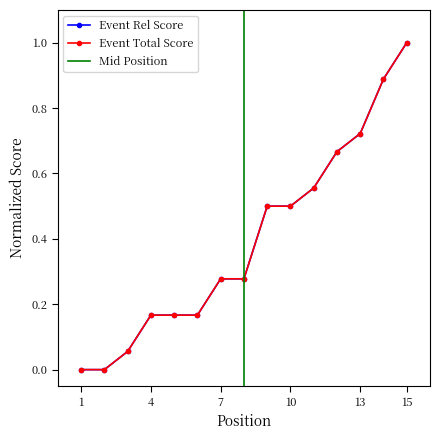

What is the difference between the maximum and minimum values in the event_relative_score series?

1.0